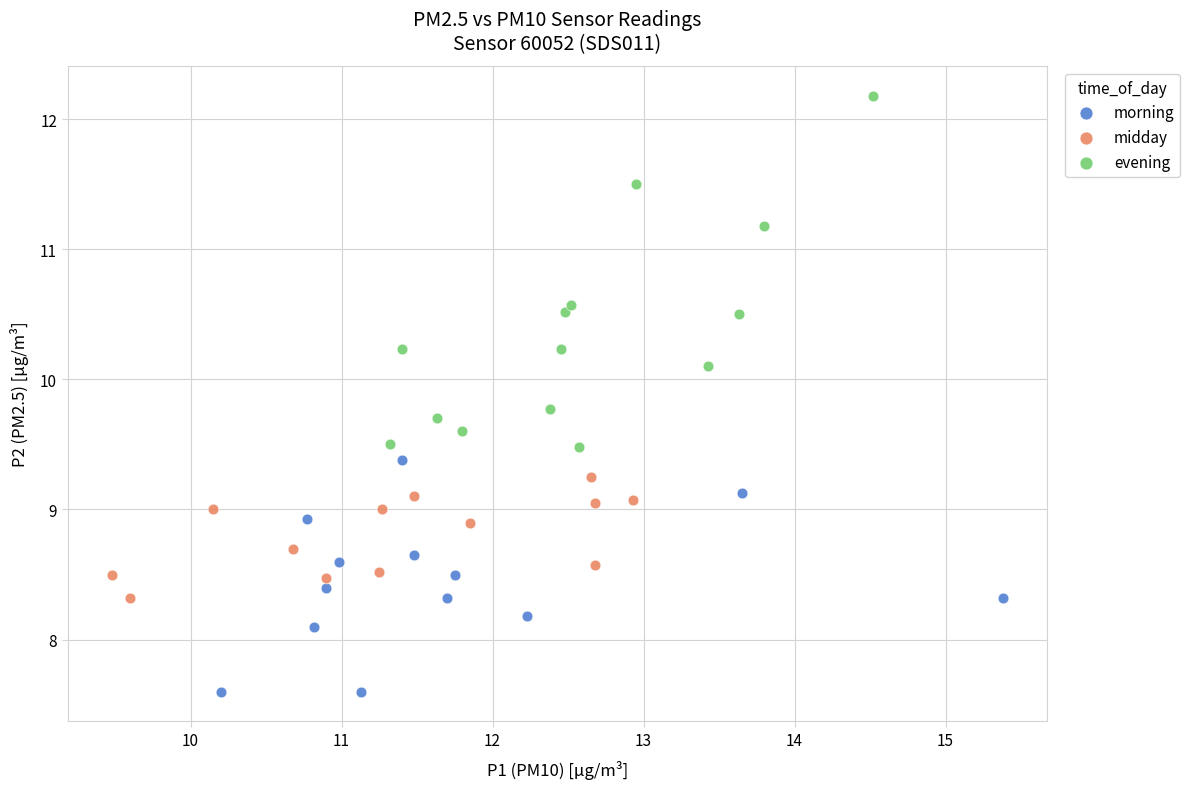

Which series contains the highest Y value?

evening